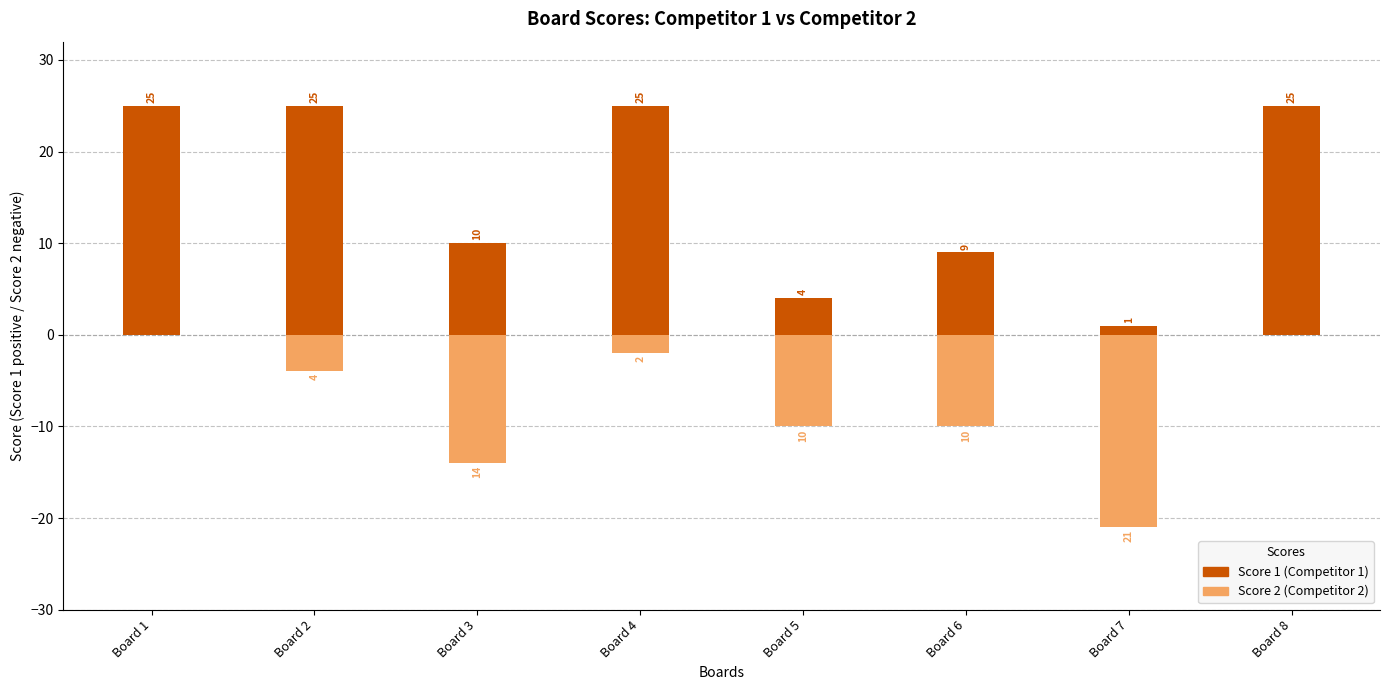

True or false: Score 1 has a value of 1 at Board 7.

True